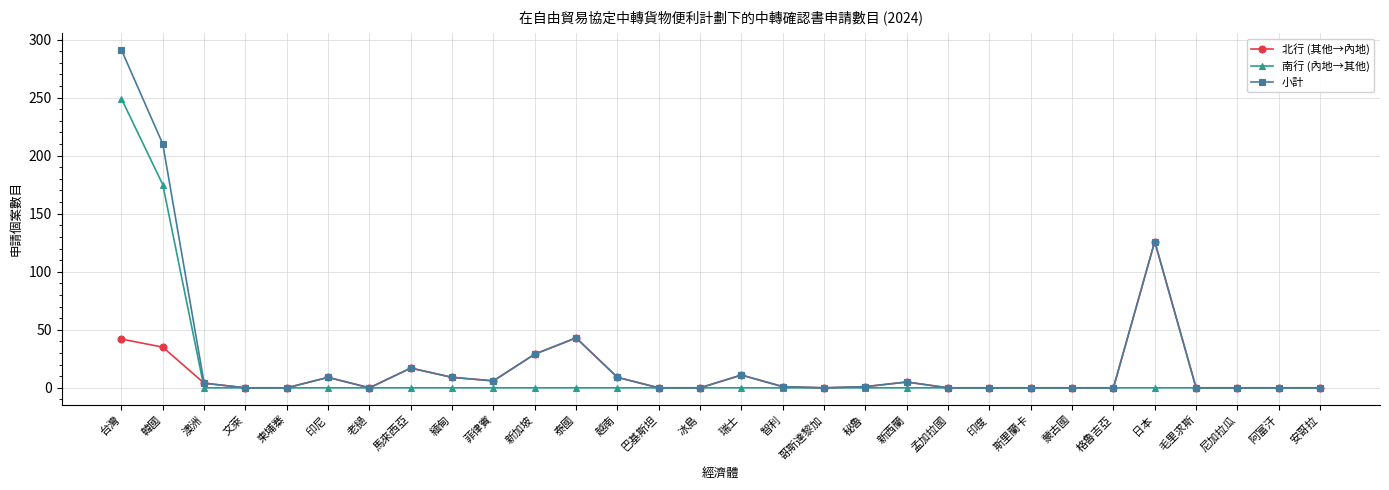

At which label does 小計 first exceed 1?

台灣